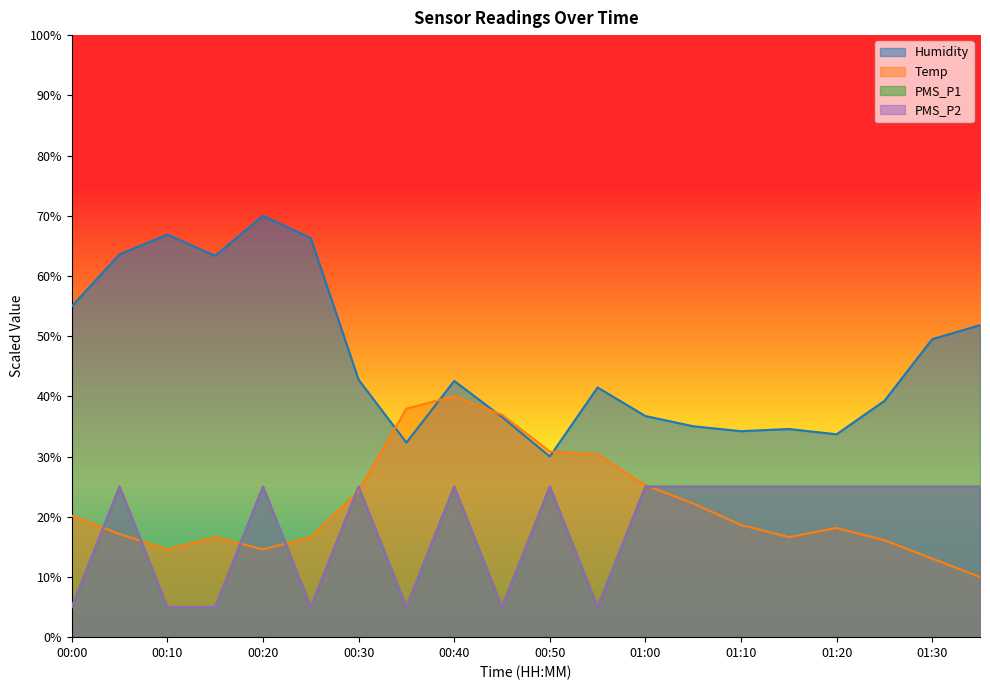

The value of PMS_P2 at 00:30 is 25.0. True or false?

True